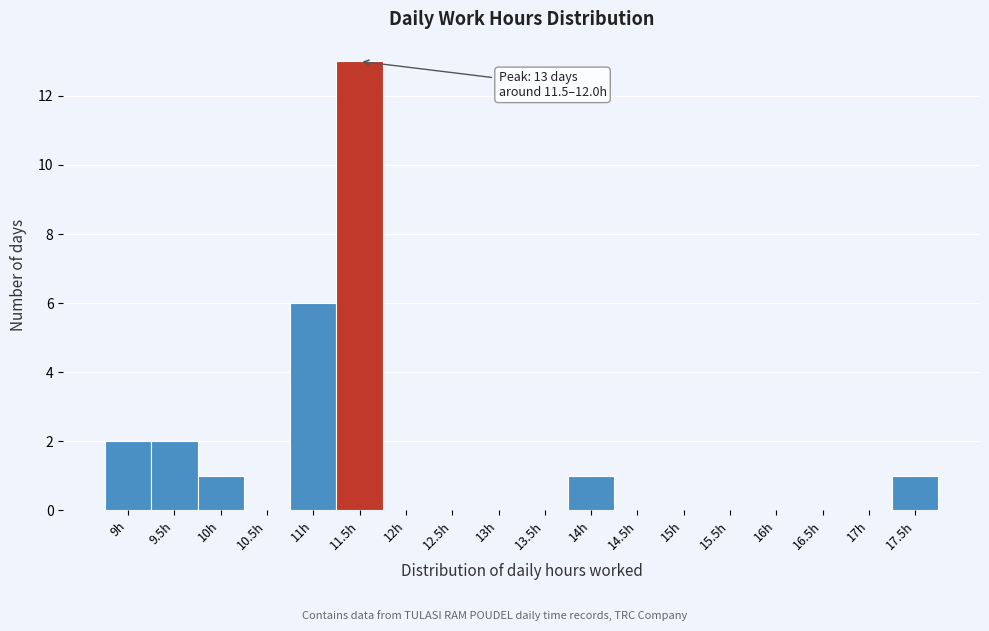

Reading left to right, extract all data points from this chart.

9h=2	9.5h=2	10h=1	10.5h=0	11h=6	11.5h=13	12h=0	12.5h=0	13h=0	13.5h=0	14h=1	14.5h=0	15h=0	15.5h=0	16h=0	16.5h=0	17h=0	17.5h=1